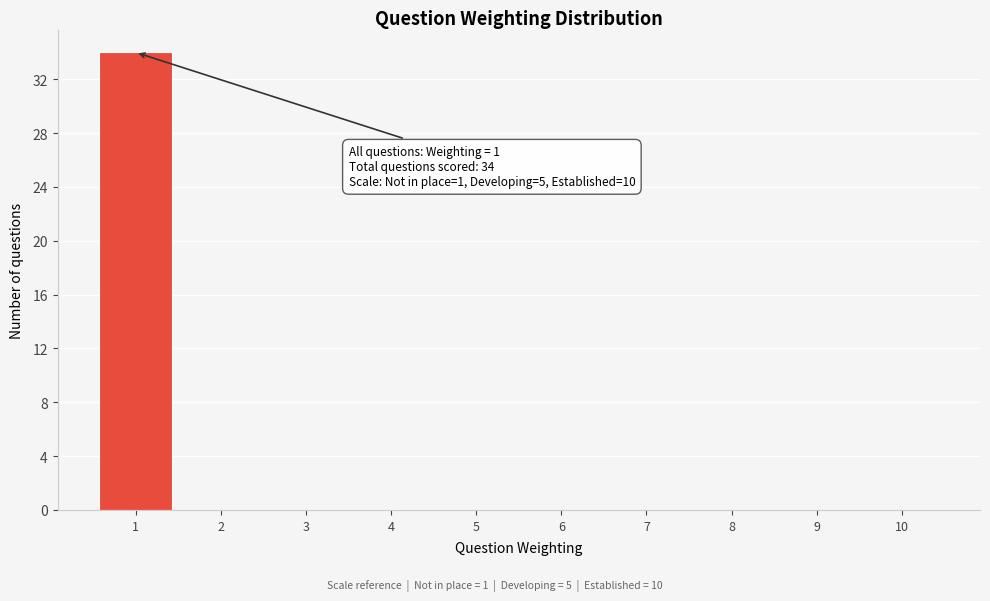

Which range on the x-axis has the tallest bar?

0.5 to 1.5